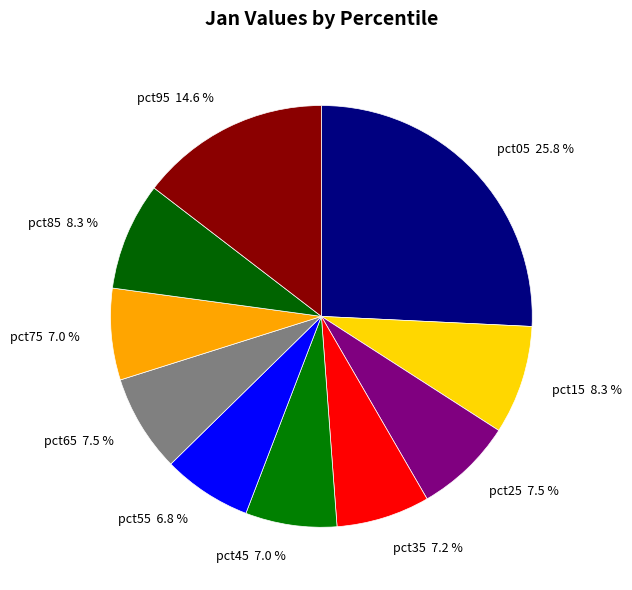

How many segments does this pie chart have?

10